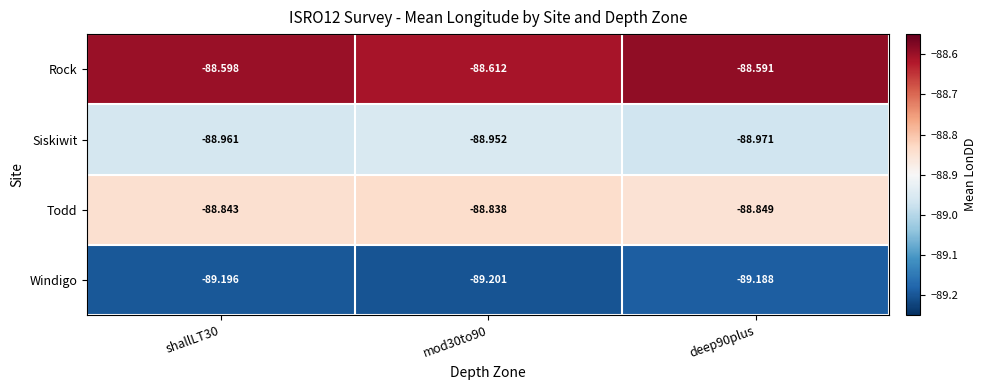

List the series in order of their overall mean, lowest first.

Windigo, Siskiwit, Todd, Rock